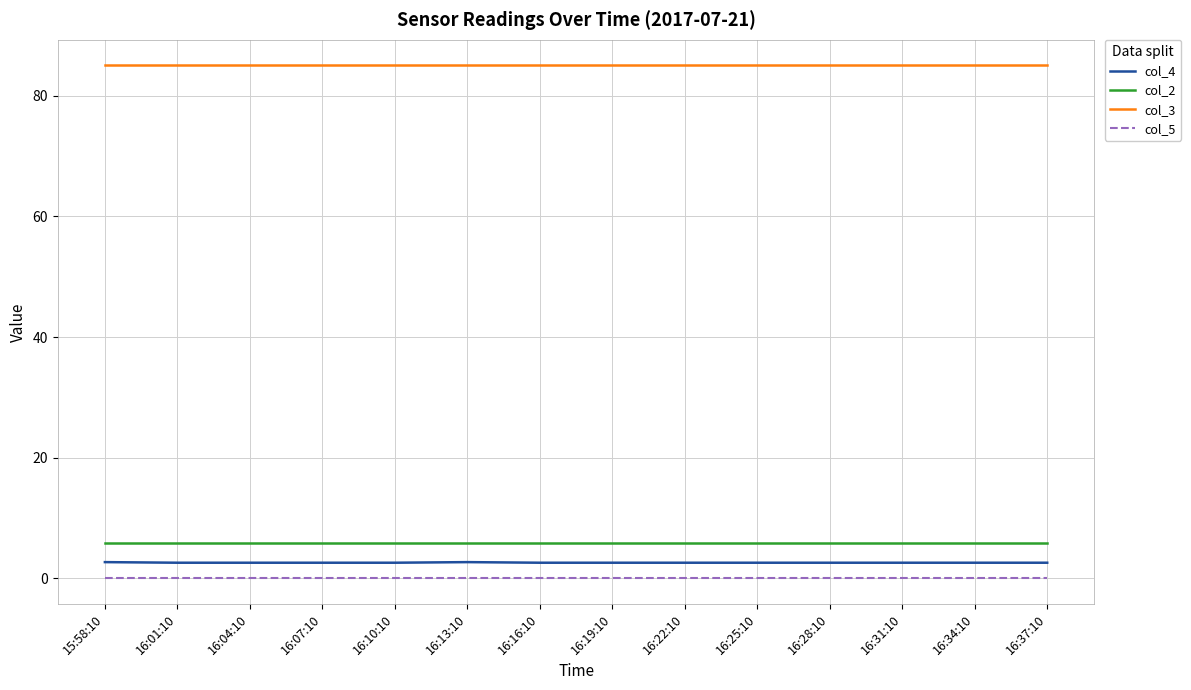

At how many categories does at least one series exceed 21?

14